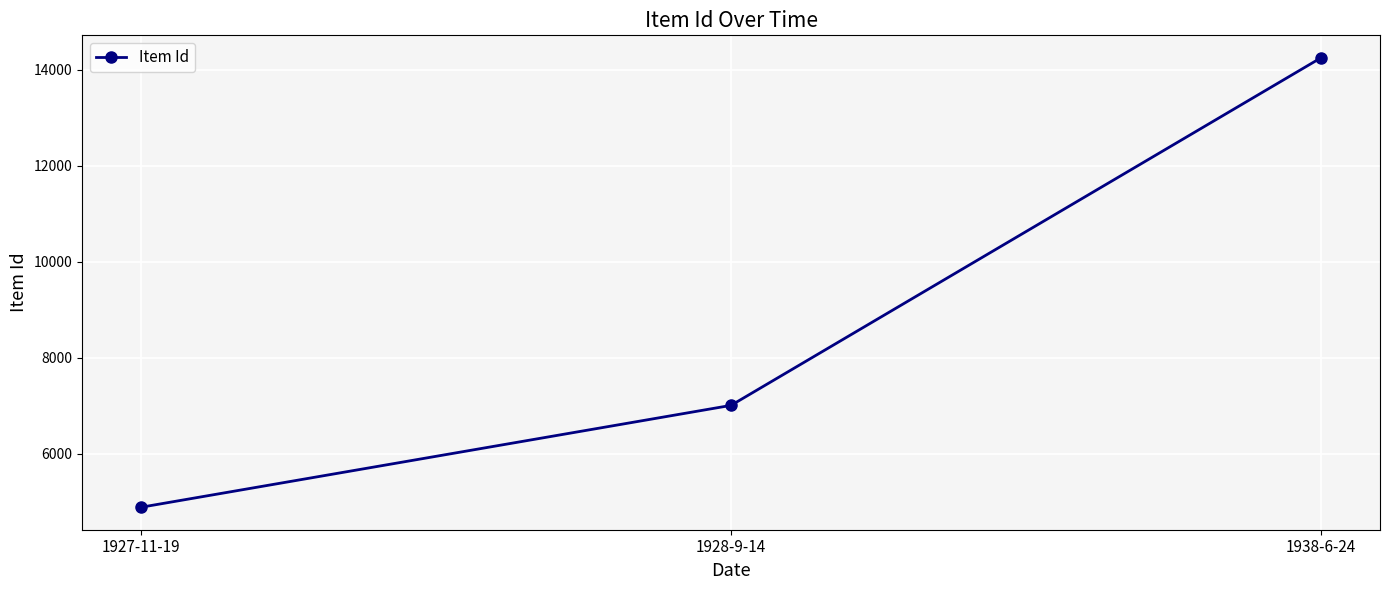

What is the difference between the values at 1928-9-14 and 1927-11-19?

2123